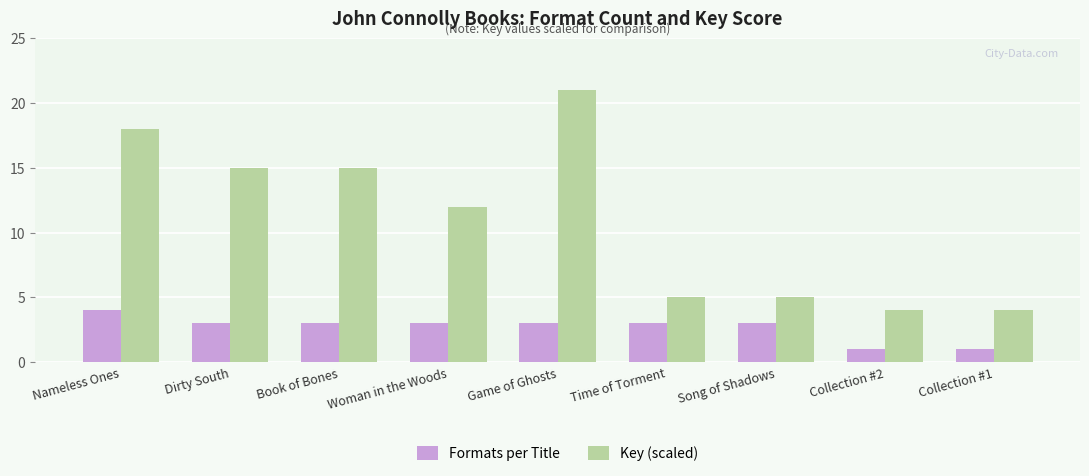

What is the lowest value of the Formats per Title series?

1